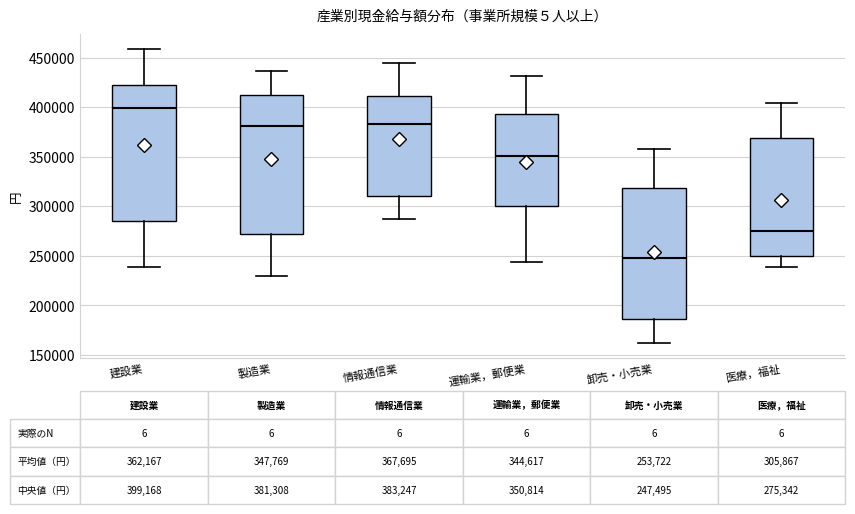

Which box has the highest median line?

建設業